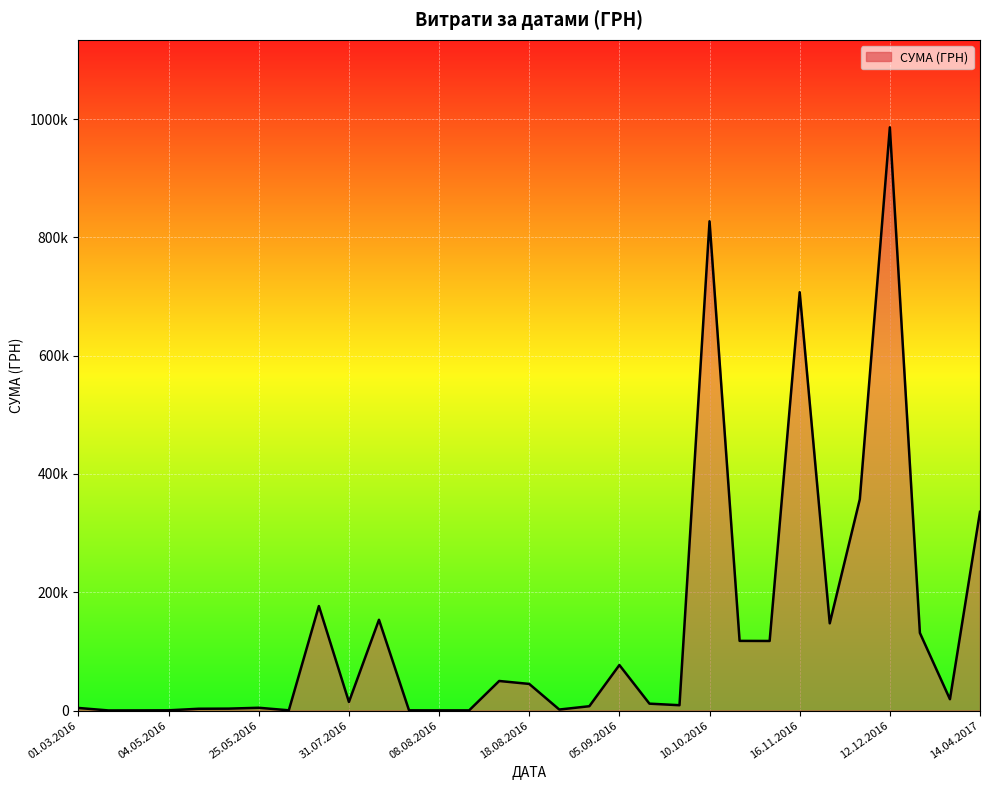

Does the chart have visible grid lines?

Yes